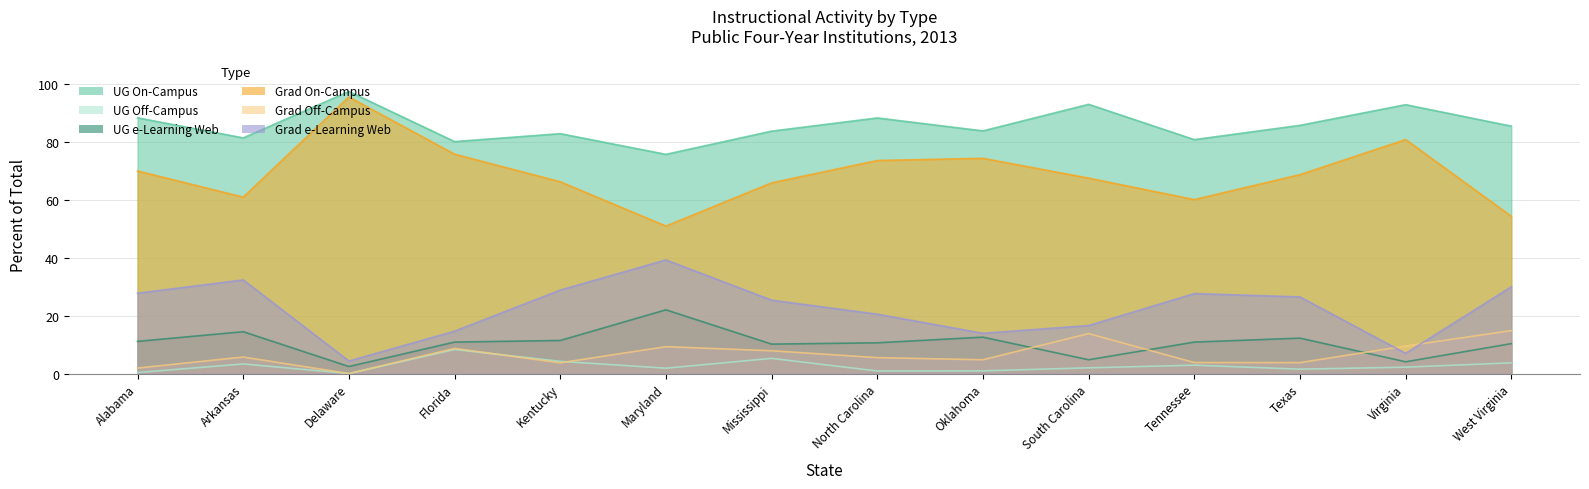

What is the total value across all series at Tennessee?

186.3